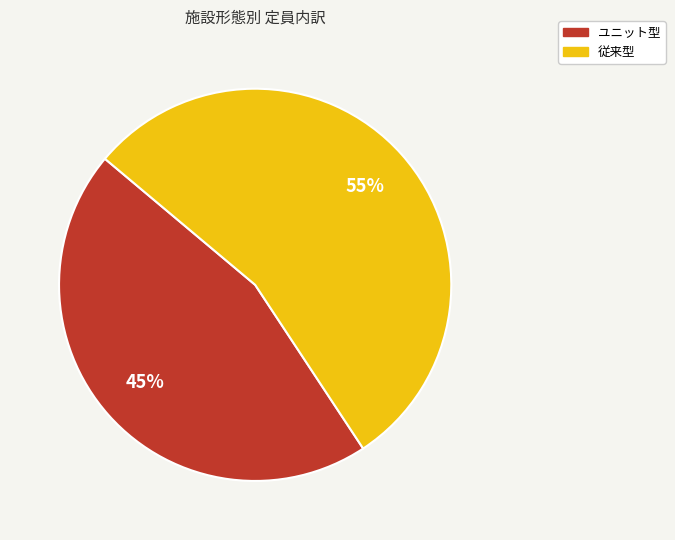

Is there a majority slice in this chart?

Yes